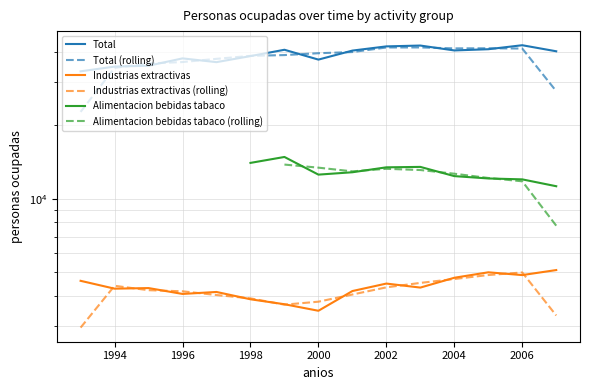

Is it true that Total (rolling) equals 58251.1 at 2004?

False